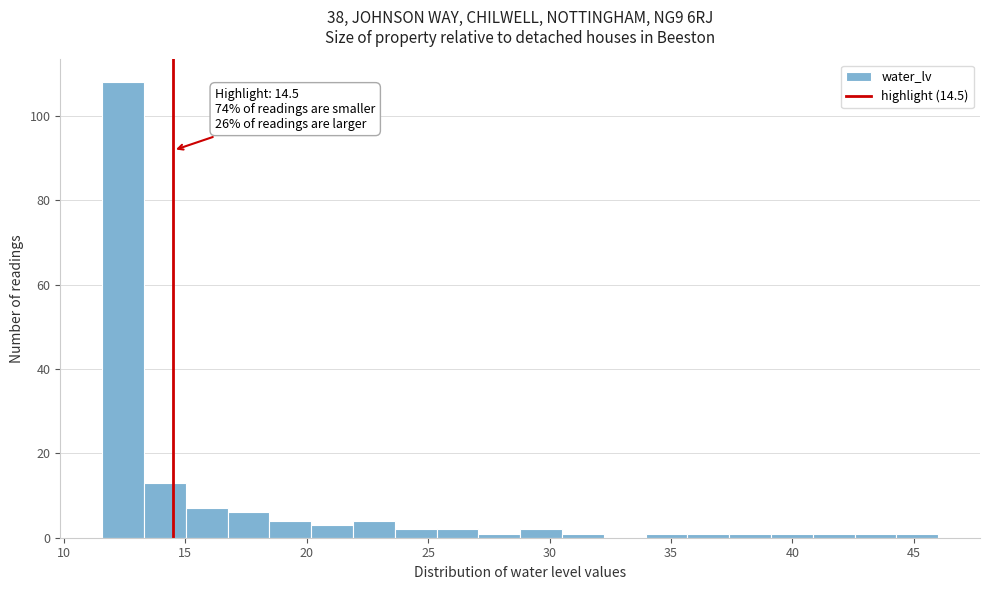

Read against the x-axis, roughly where is the centre of the tallest bar?

12.5